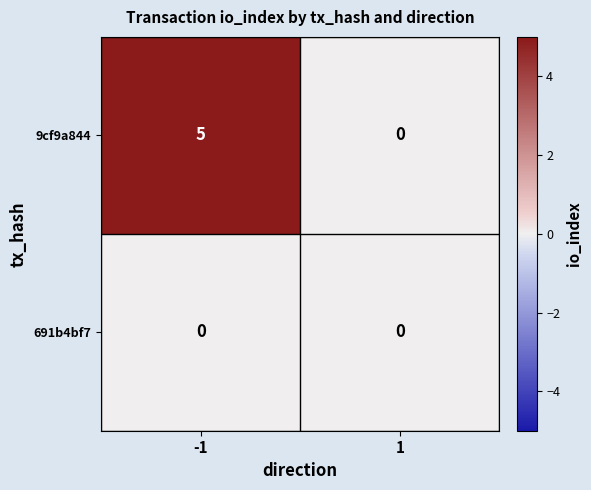

What is the greatest value displayed?

5